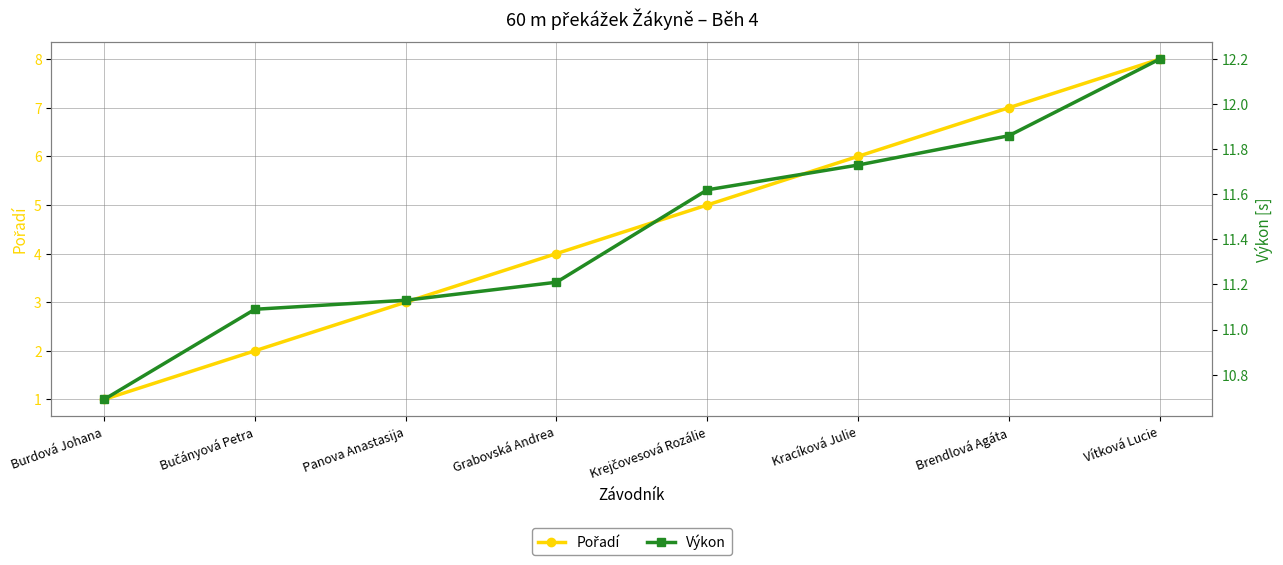

Where is Pořadí nearest to the value 4?

Grabovská Andrea